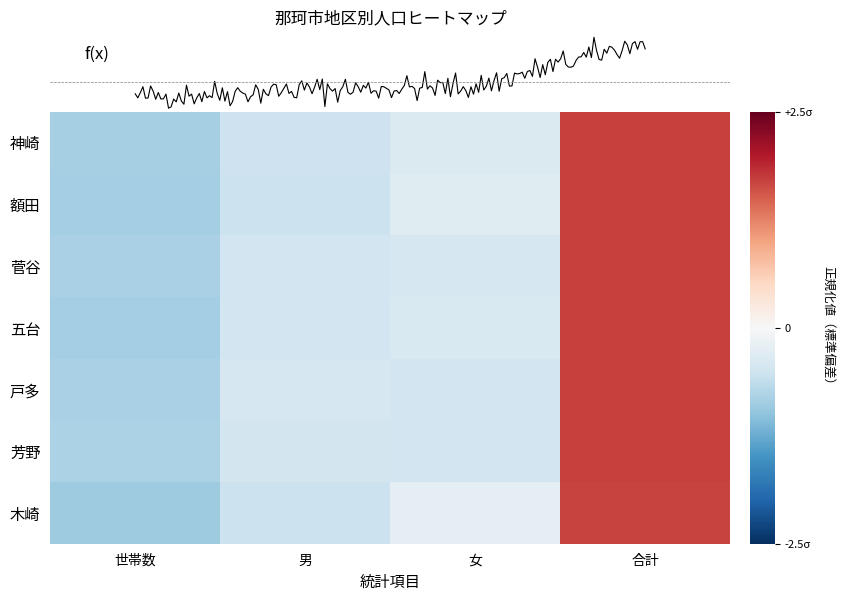

What is the approximate value of 戸多 at 男?

-0.4